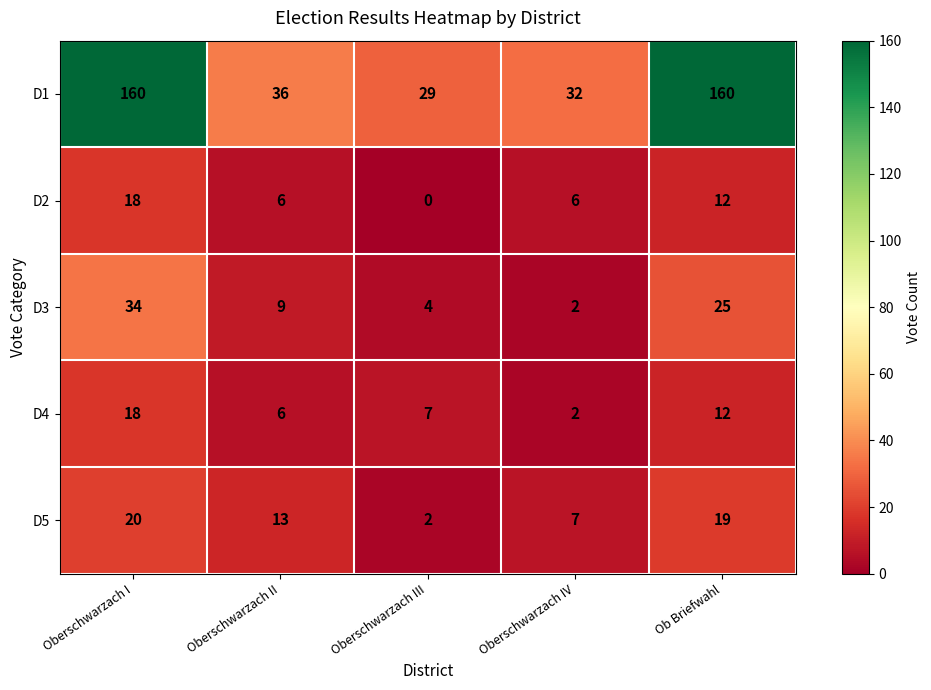

True or false: D4 has a value of 6 at Oberschwarzach II.

True